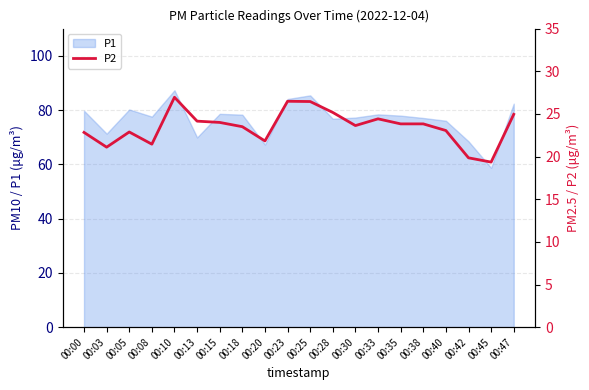

What is the minimum value shown in the chart?

19.4